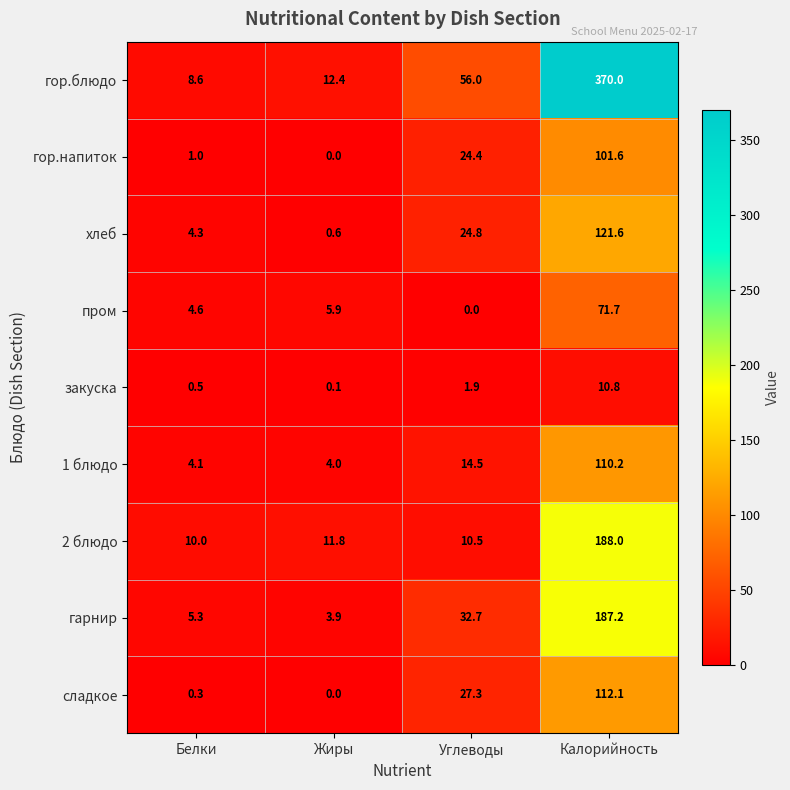

At which category is the sum across all series the highest?

Калорийность